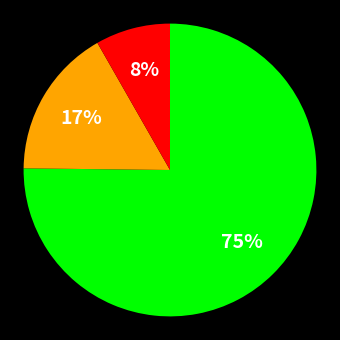

How many segments does this pie chart have?

3